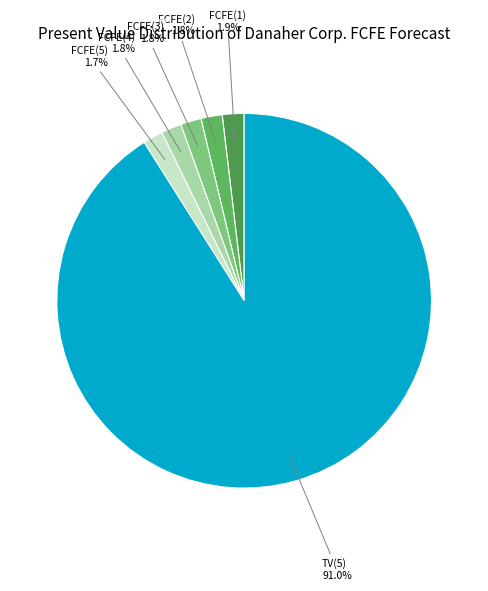

To the nearest percent, what is the combined percentage of FCFE(2) and FCFE(3)?

4%